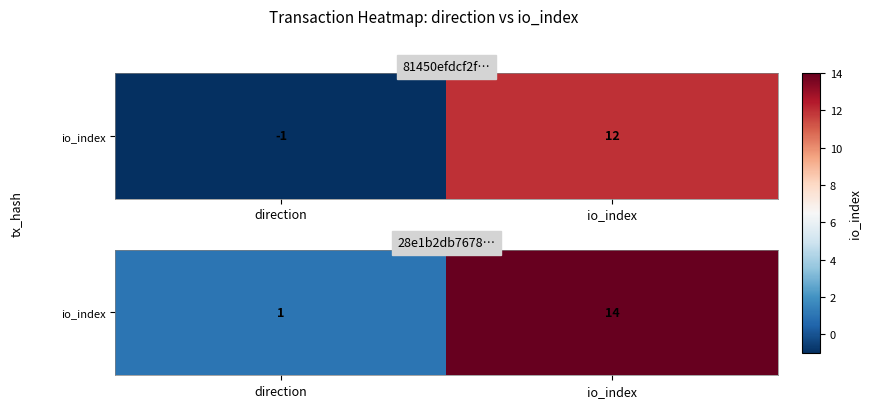

How many values are between 1 and 14?

2